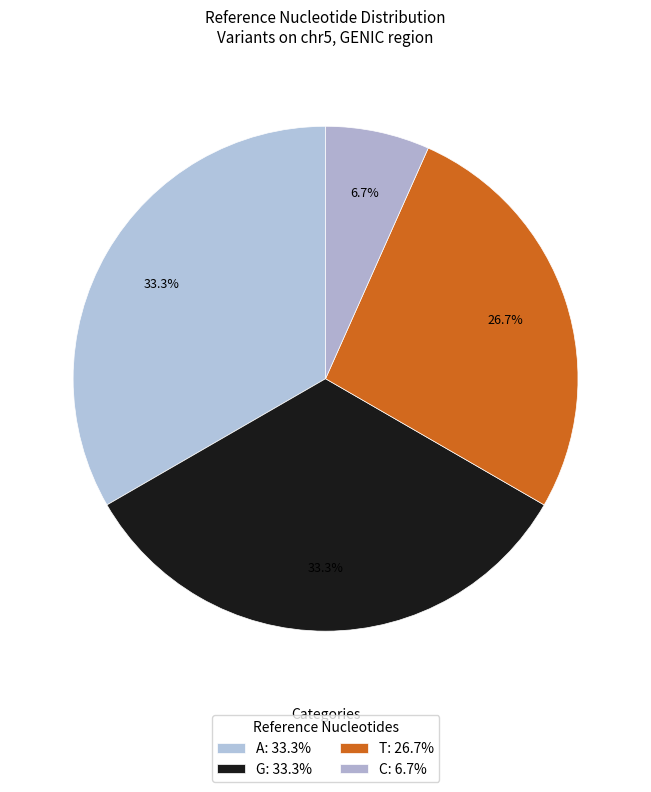

True or false: G accounts for 22% of the total.

False